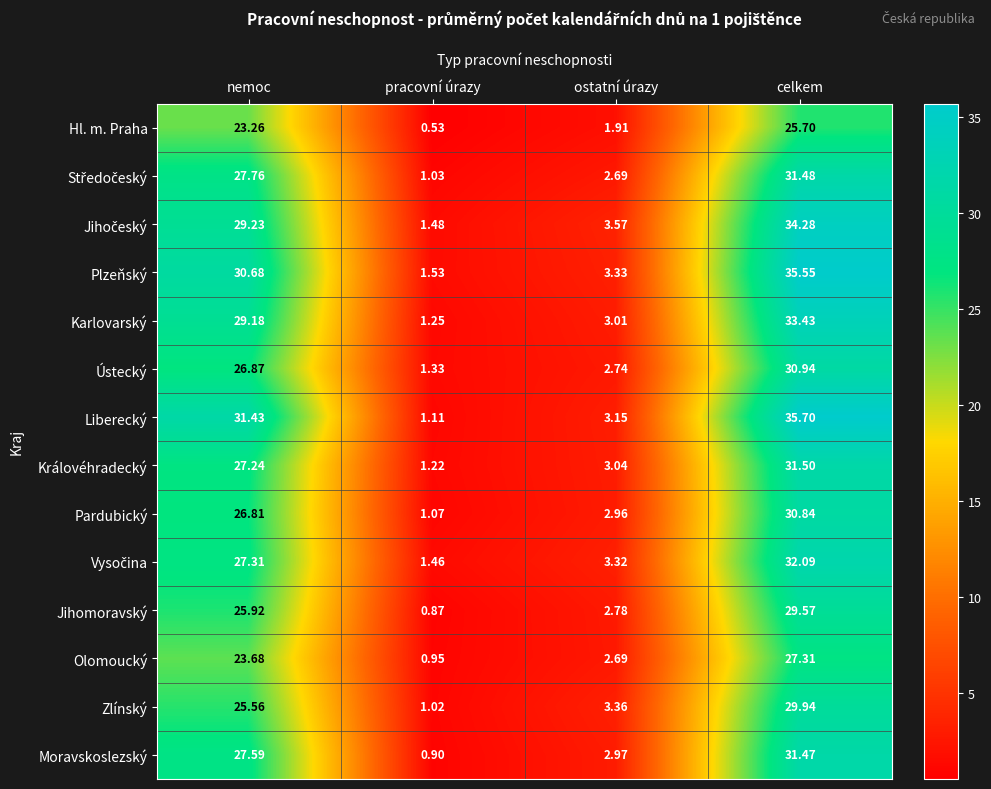

Which series has the largest range (max minus min)?

Liberecký